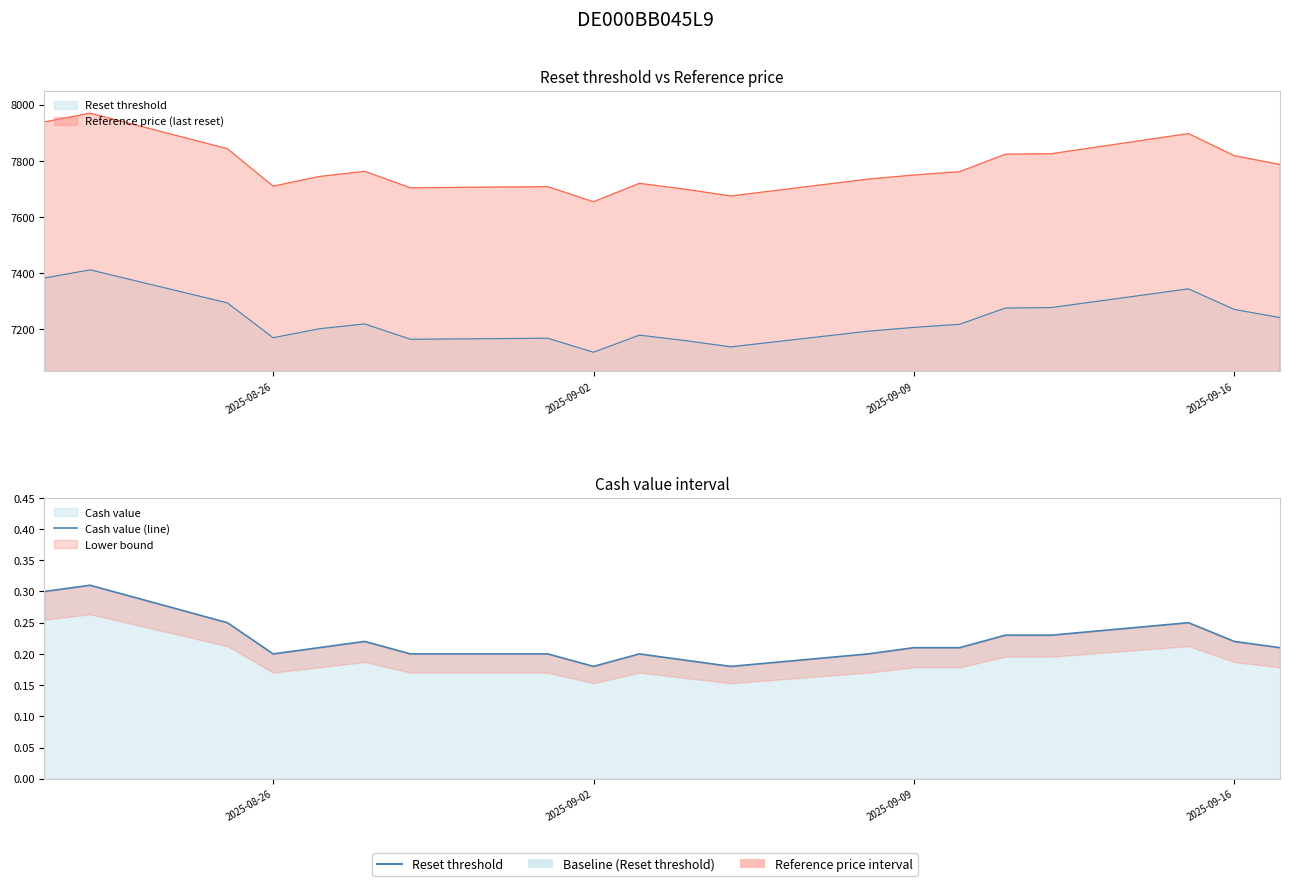

Is it true that the value at 2025-09-02 is 0.6?

False